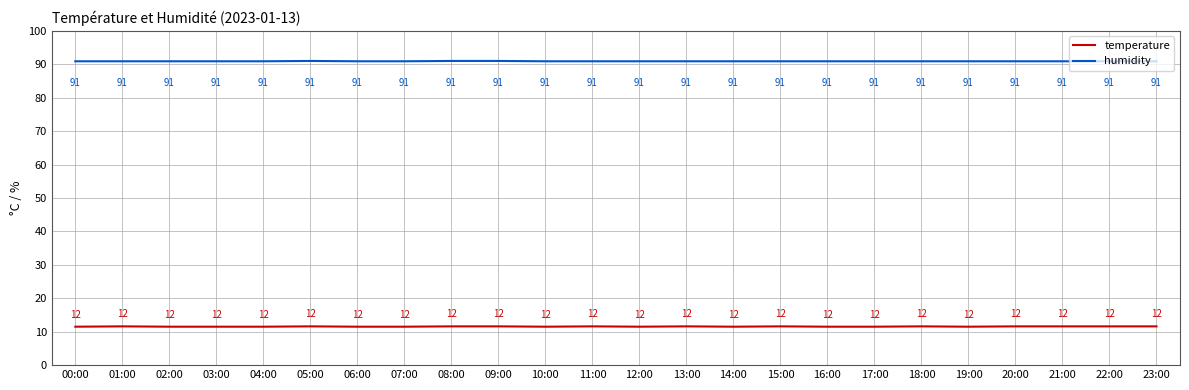

True or false: humidity and temperature intersect in this chart.

False